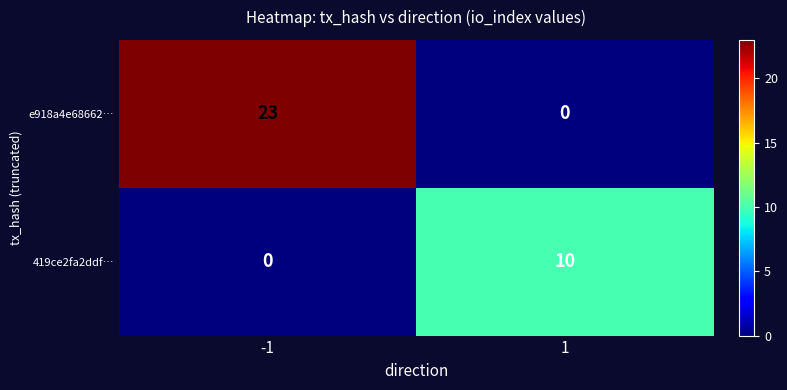

Read the e918a4e68662… value at -1, to the nearest 5.

25